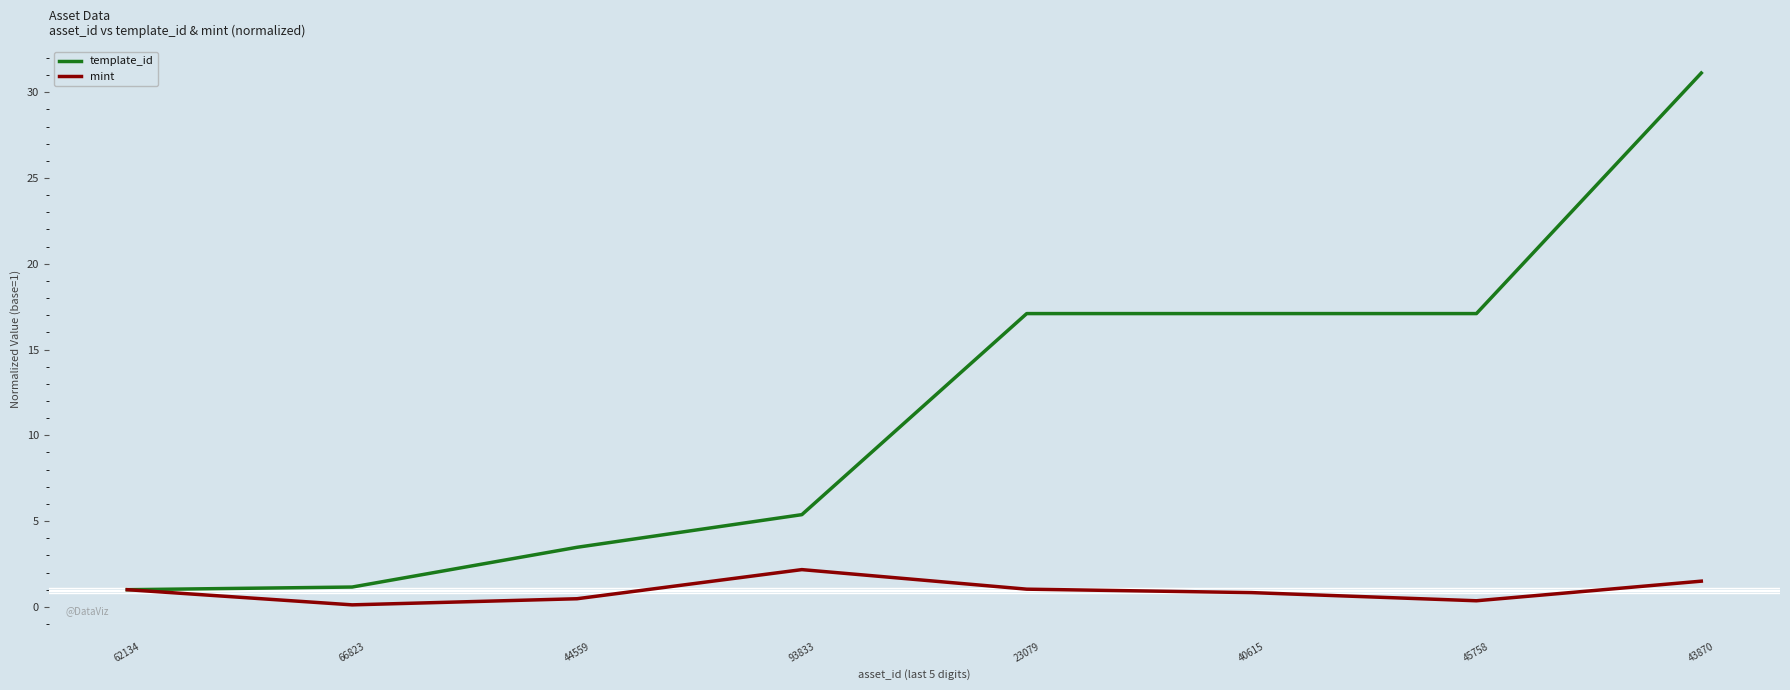

Is it true that template_id equals 1.0 at 62134?

True